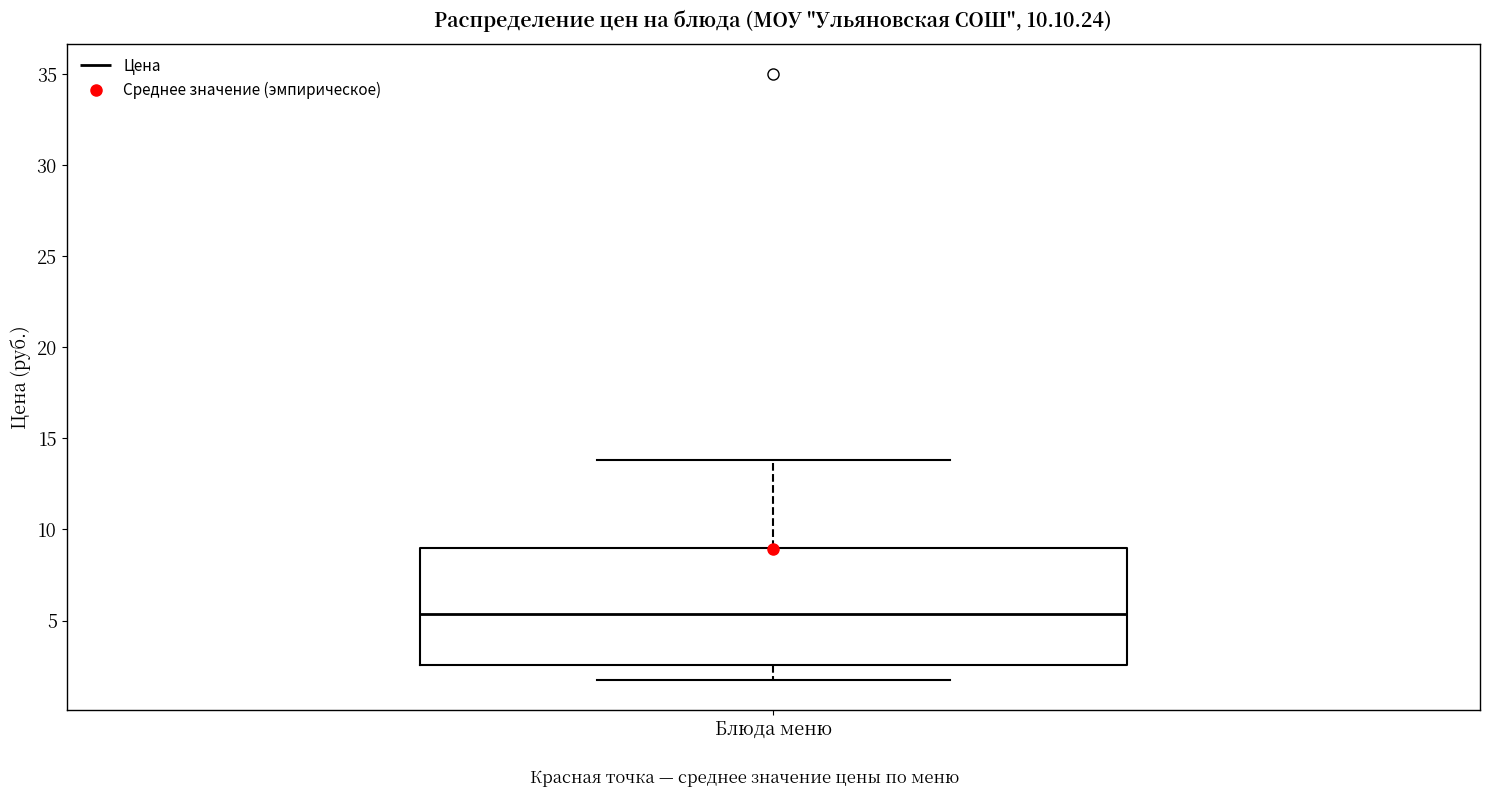

Where does the median line of the box for Блюда меню sit on the y-axis? The values are not printed on the chart, so give them approximately, as read against the axis.

5.5